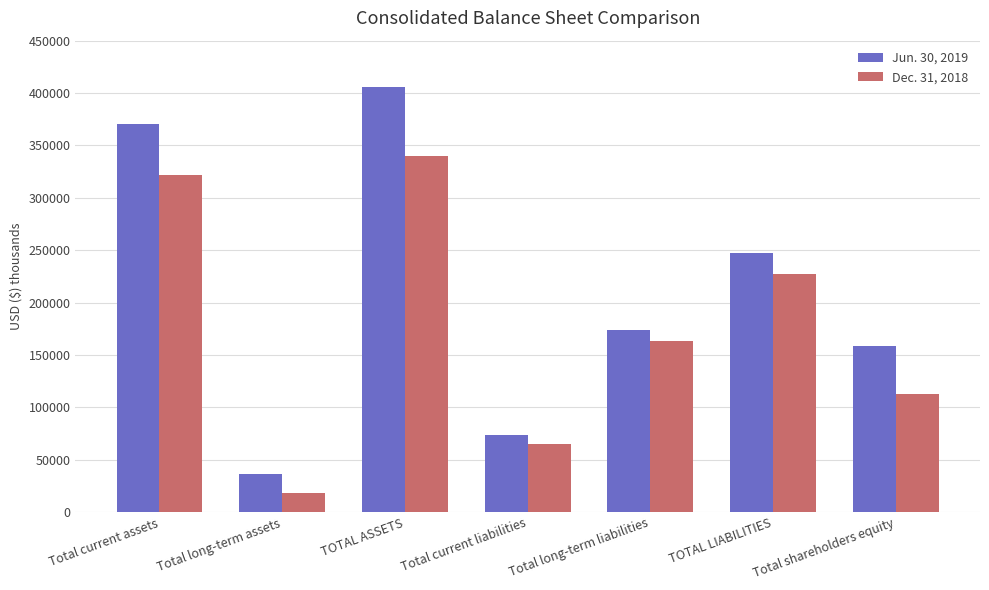

Reading left to right, what are all the values shown in this chart?

Jun. 30, 2019: 369983	36206	406189	73567	173716	247283	158906
Dec. 31, 2018: 321369	18424	339793	64560	162974	227534	112259